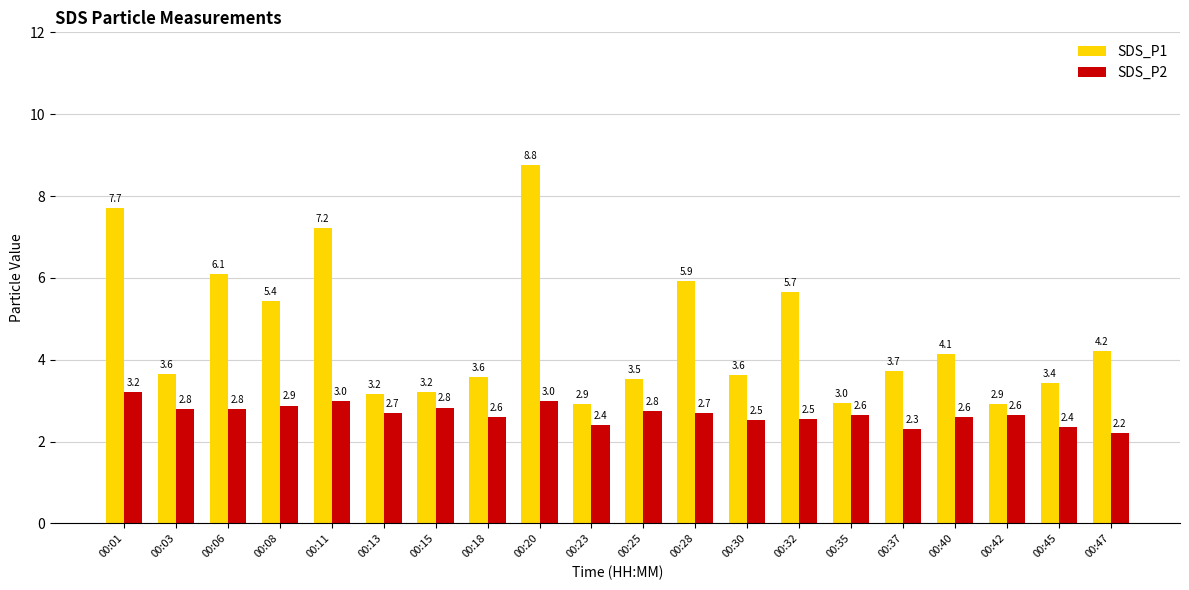

How many groups of bars are there?

20